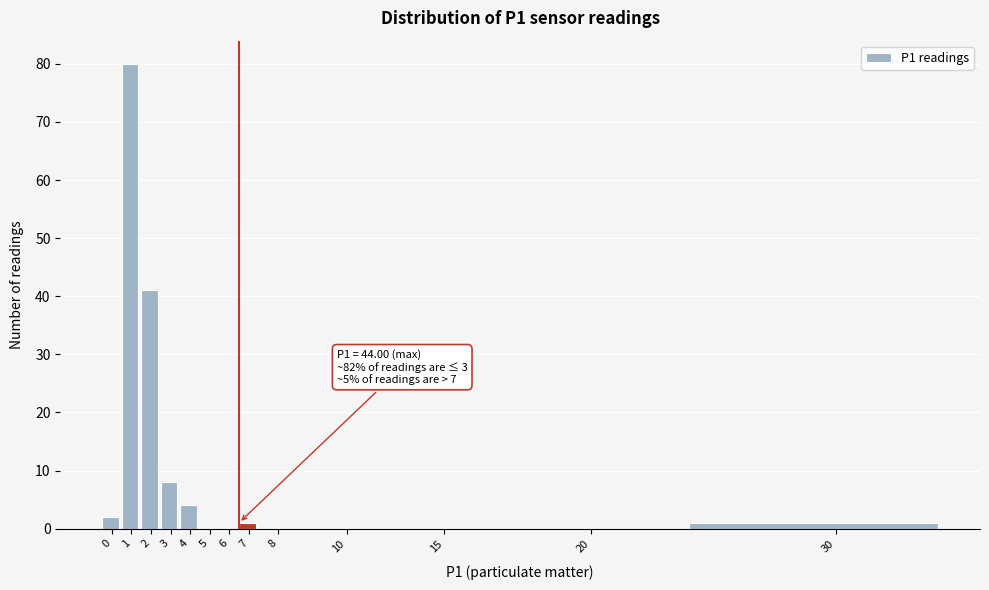

Reading left to right, list all the values displayed in this chart.

0=2	1=80	2=41	3=8	4=4	5=0	6=0	7=1	8=0	10=0	15=0	20=0	30=1